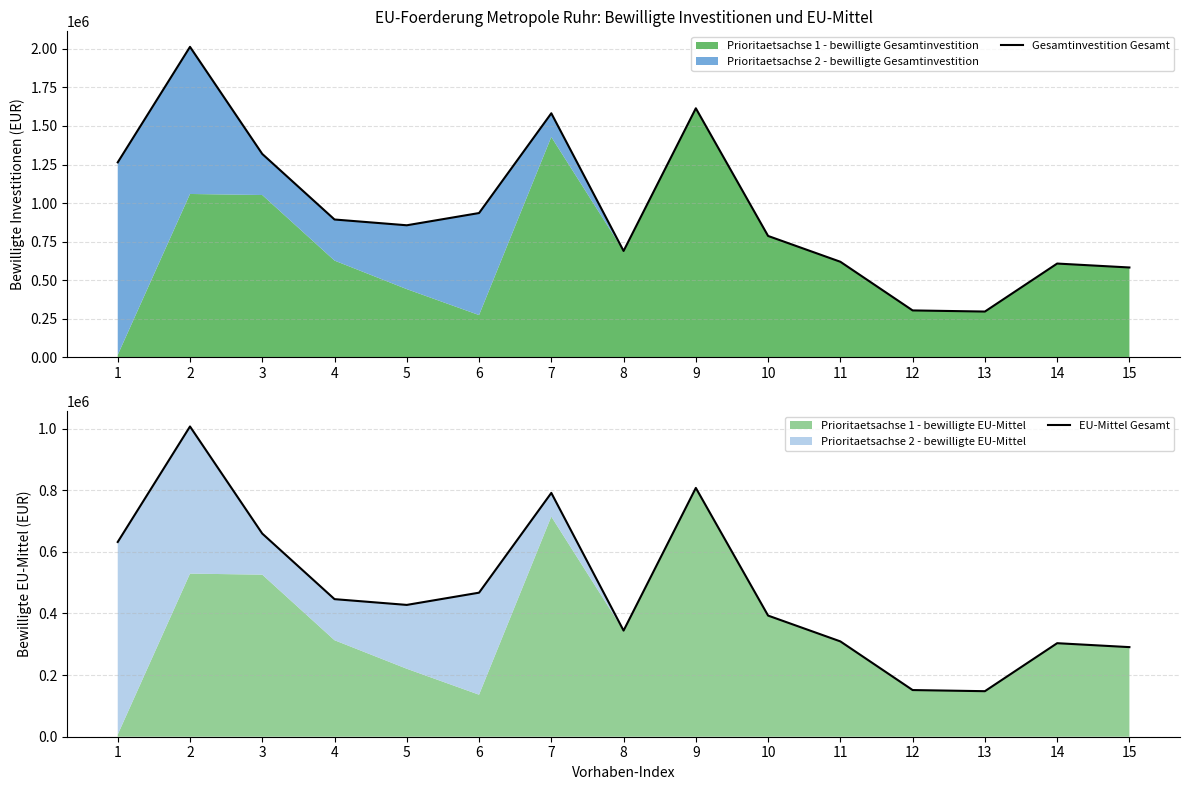

Which series has the largest total across all categories?

Gesamtinvestition Gesamt